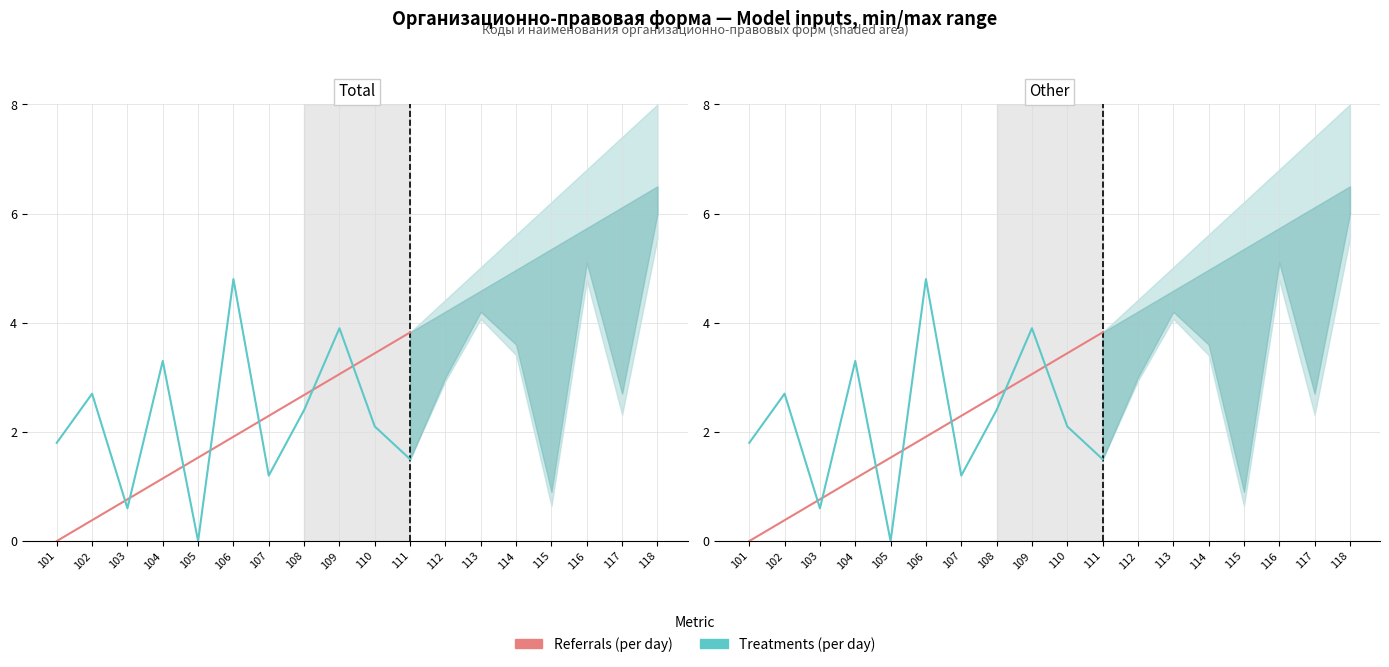

Does the chart have visible grid lines?

Yes